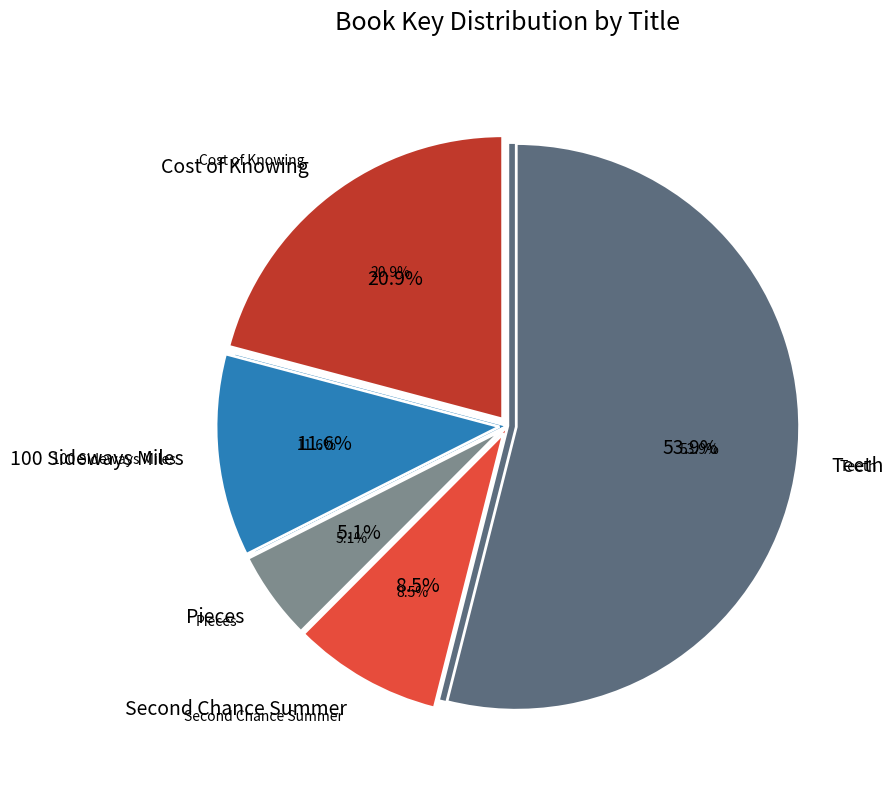

The Pieces slice represents 1% of the pie. True or false?

False